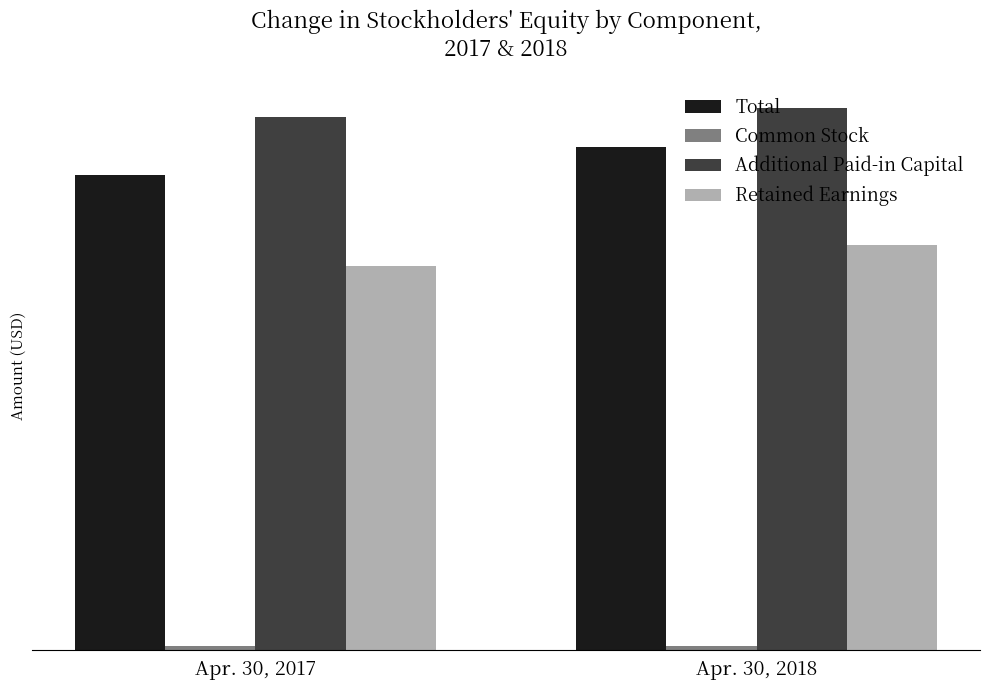

At which category is the sum across all series the highest?

Apr. 30, 2018